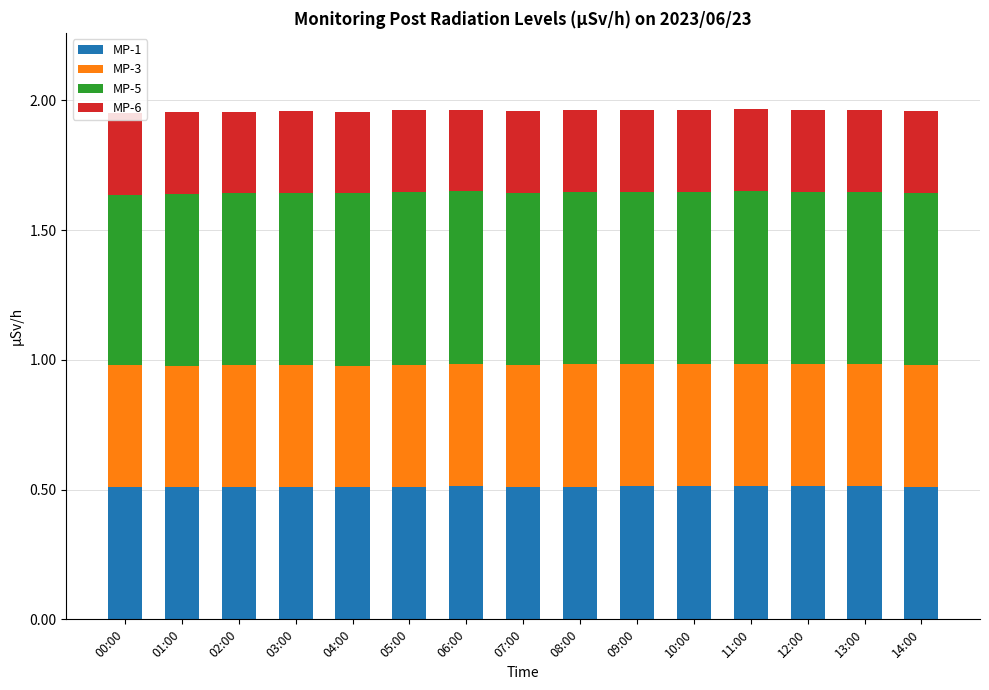

What is the total value across all series at 10:00?

2.0